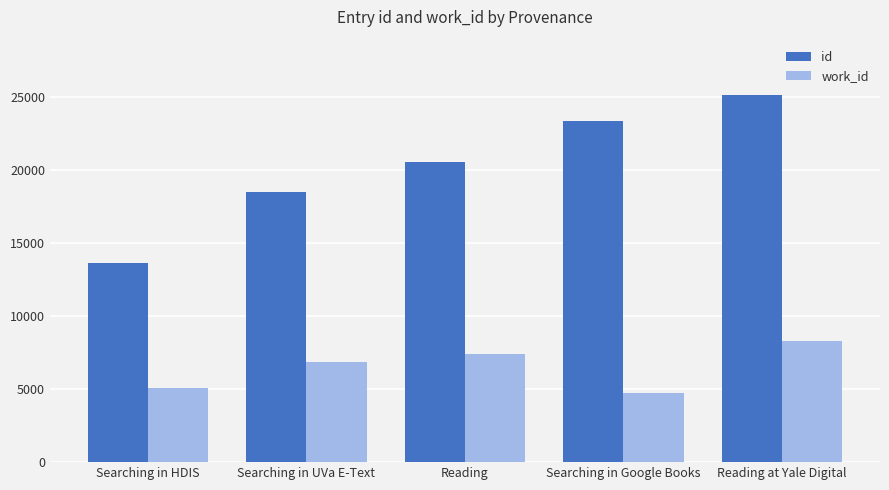

What position from the left is Searching in HDIS?

1